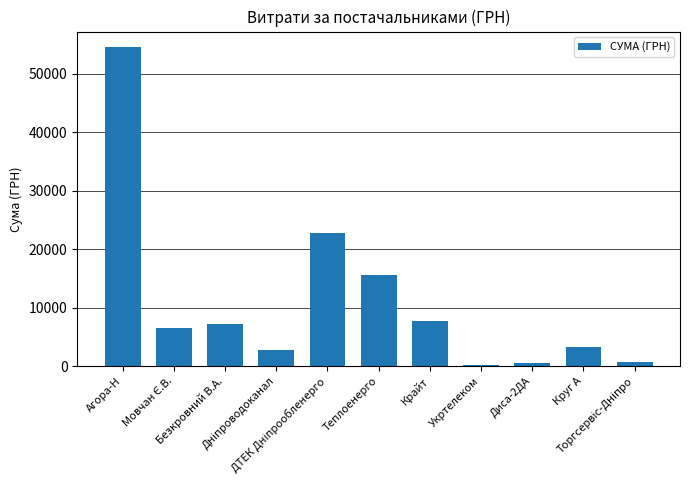

What is the sum of all values?

121569.8